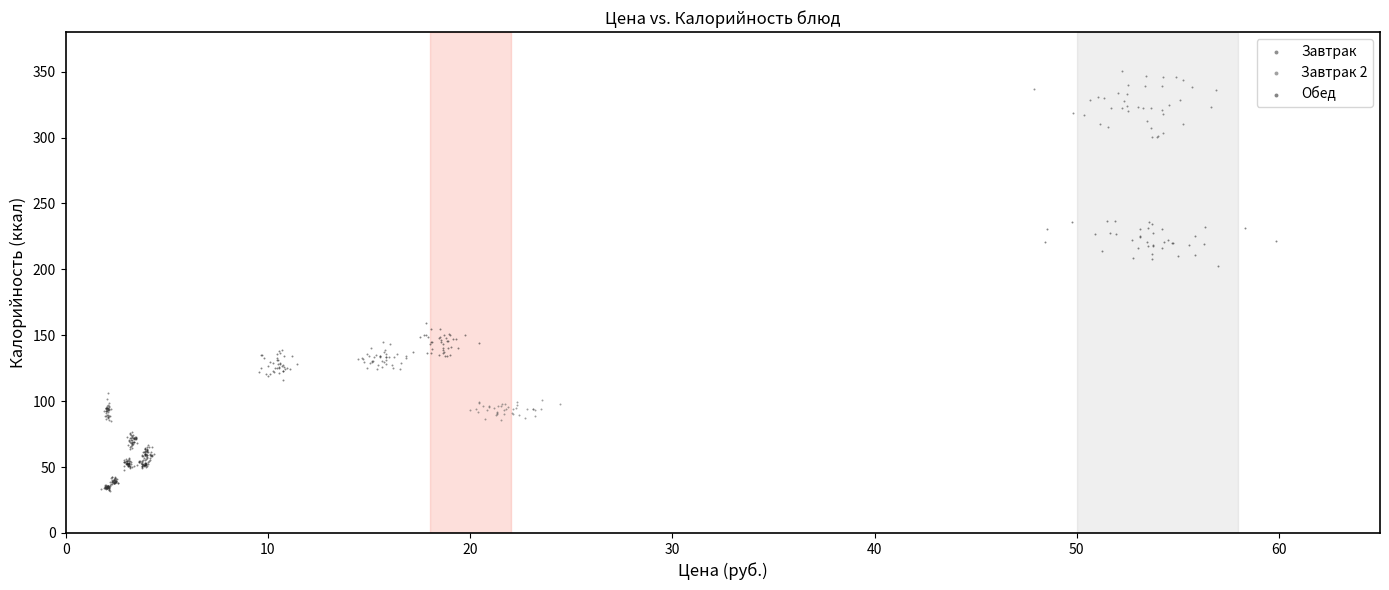

What are all the series names shown in the legend?

Завтрак, Завтрак 2, Обед